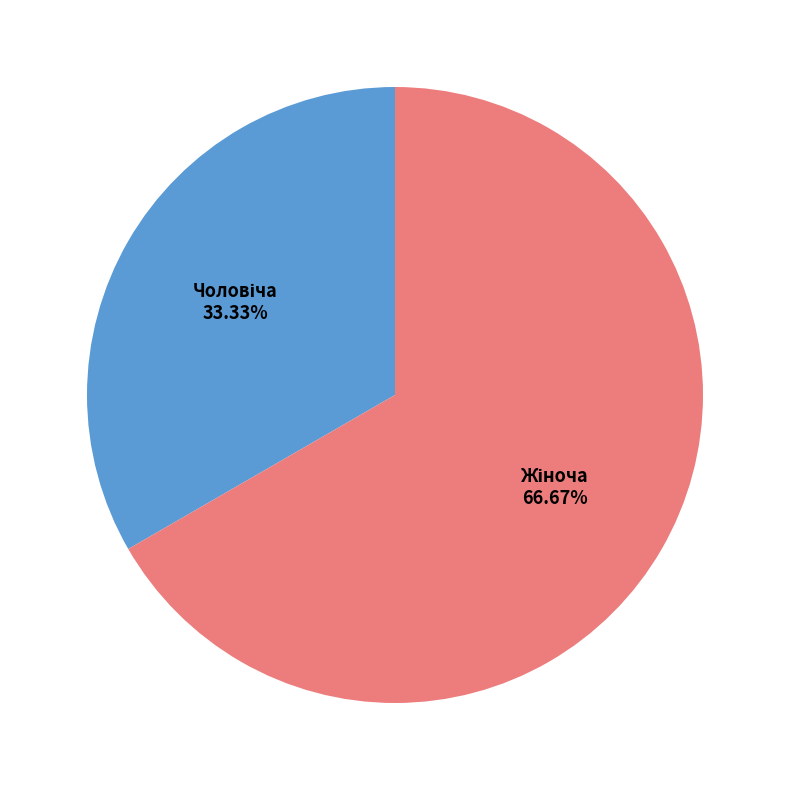

Count the number of slices in the pie.

2